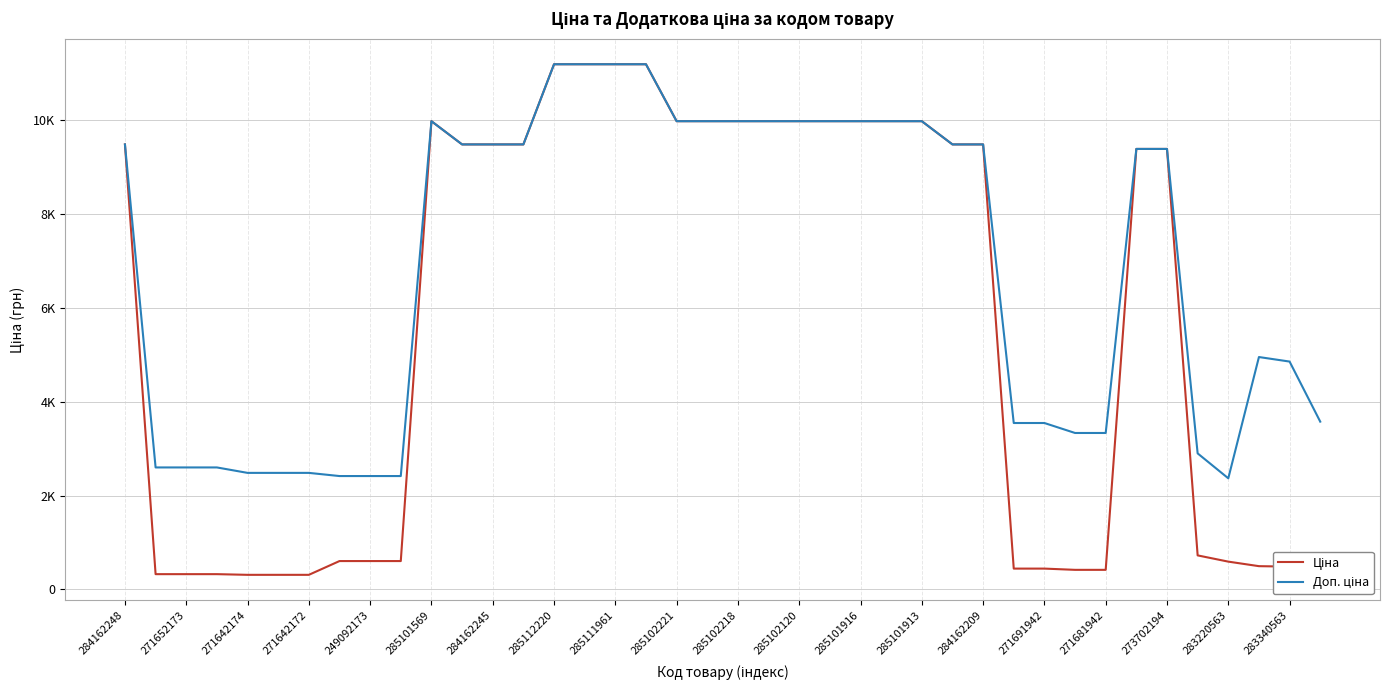

Is this an area chart (filled region under the line)?

No